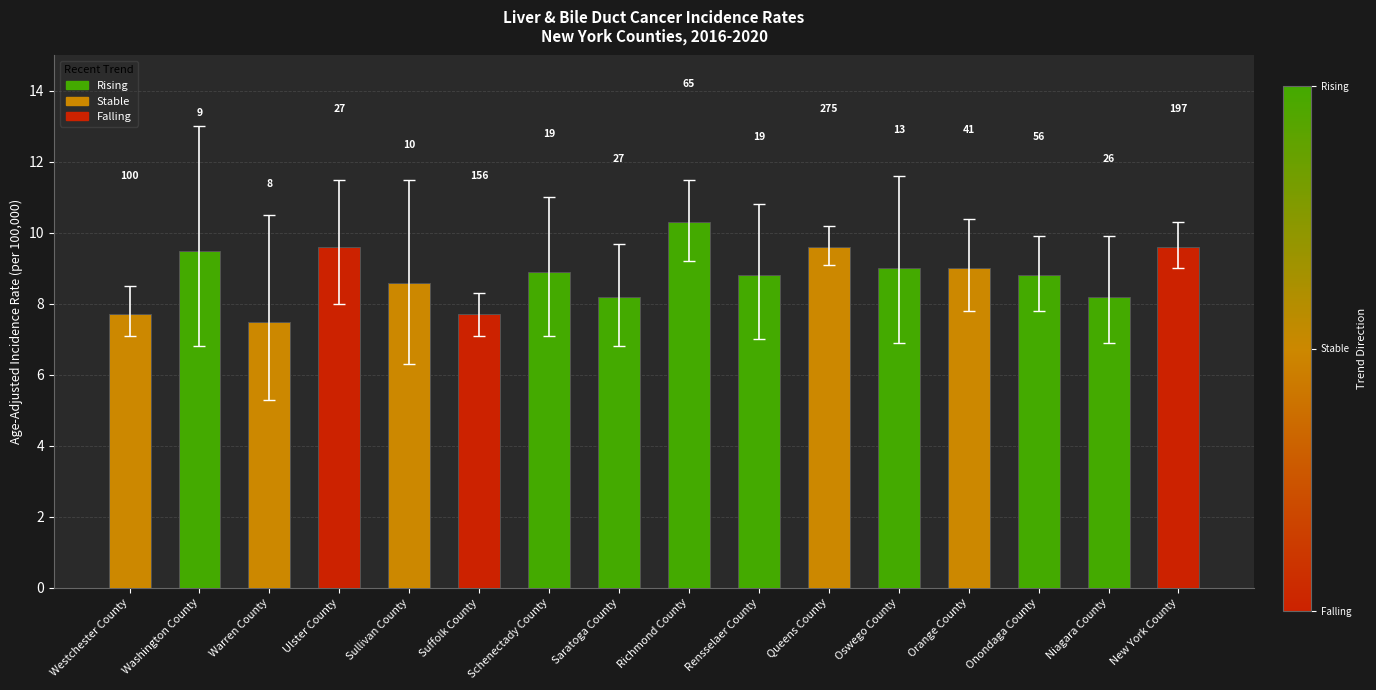

Rank the categories by value from lowest to highest.

Warren County, Westchester County, Suffolk County, Saratoga County, Niagara County, Sullivan County, Rensselaer County, Onondaga County, Schenectady County, Oswego County, Orange County, Washington County, Ulster County, Queens County, New York County, Richmond County